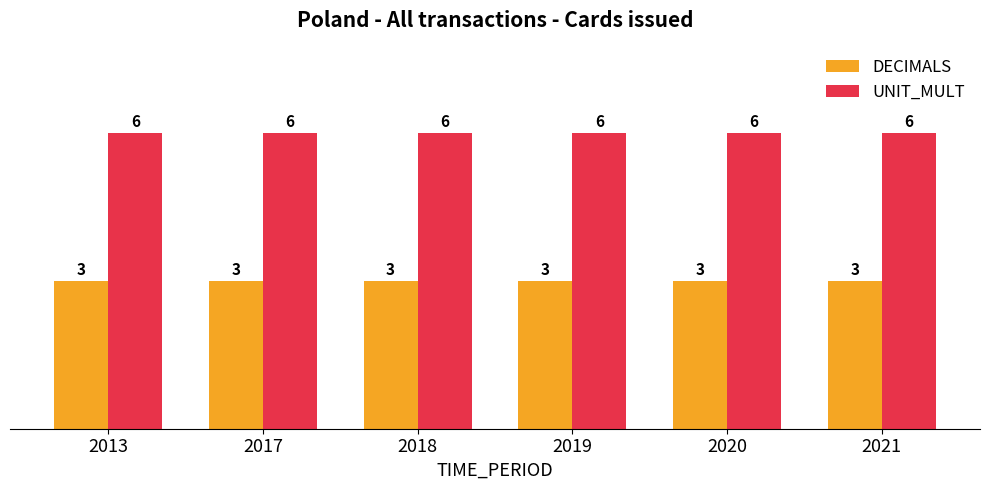

Is the value of DECIMALS at 2020 greater than the value of UNIT_MULT at 2017?

No